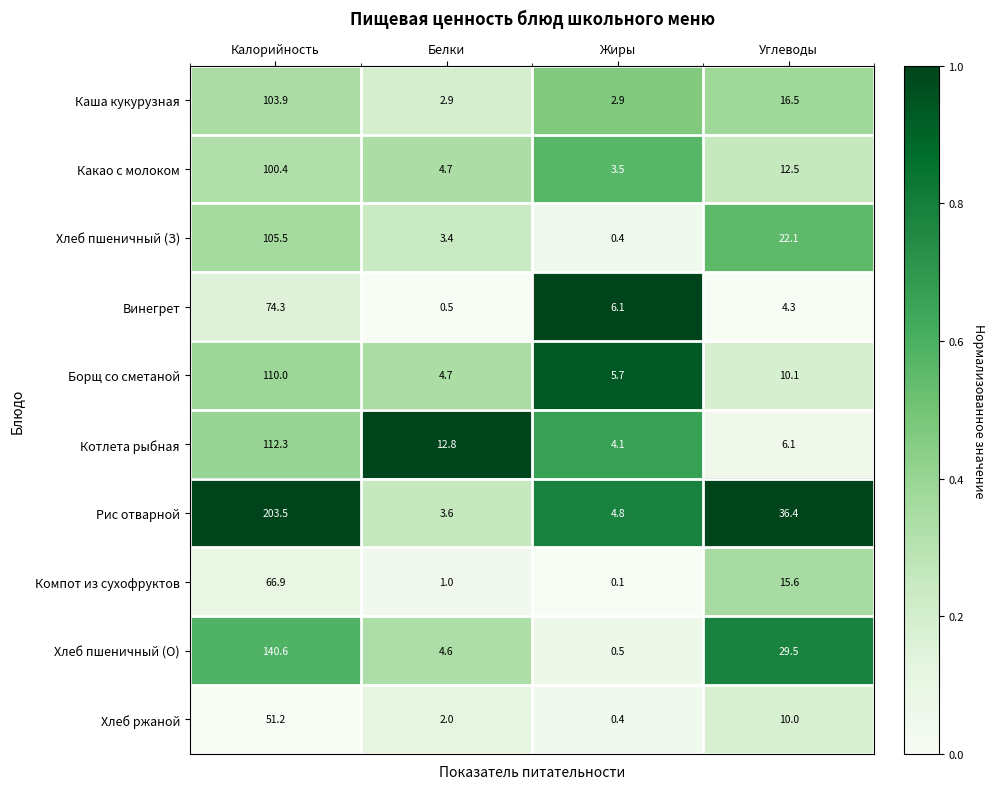

How many series are shown in this chart?

10